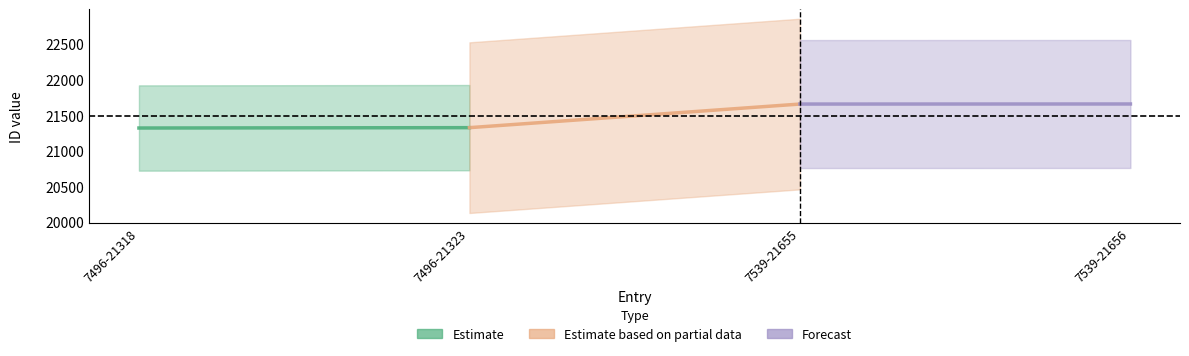

List the series in order of their overall mean, highest first.

Forecast, Estimate based on partial data, Estimate